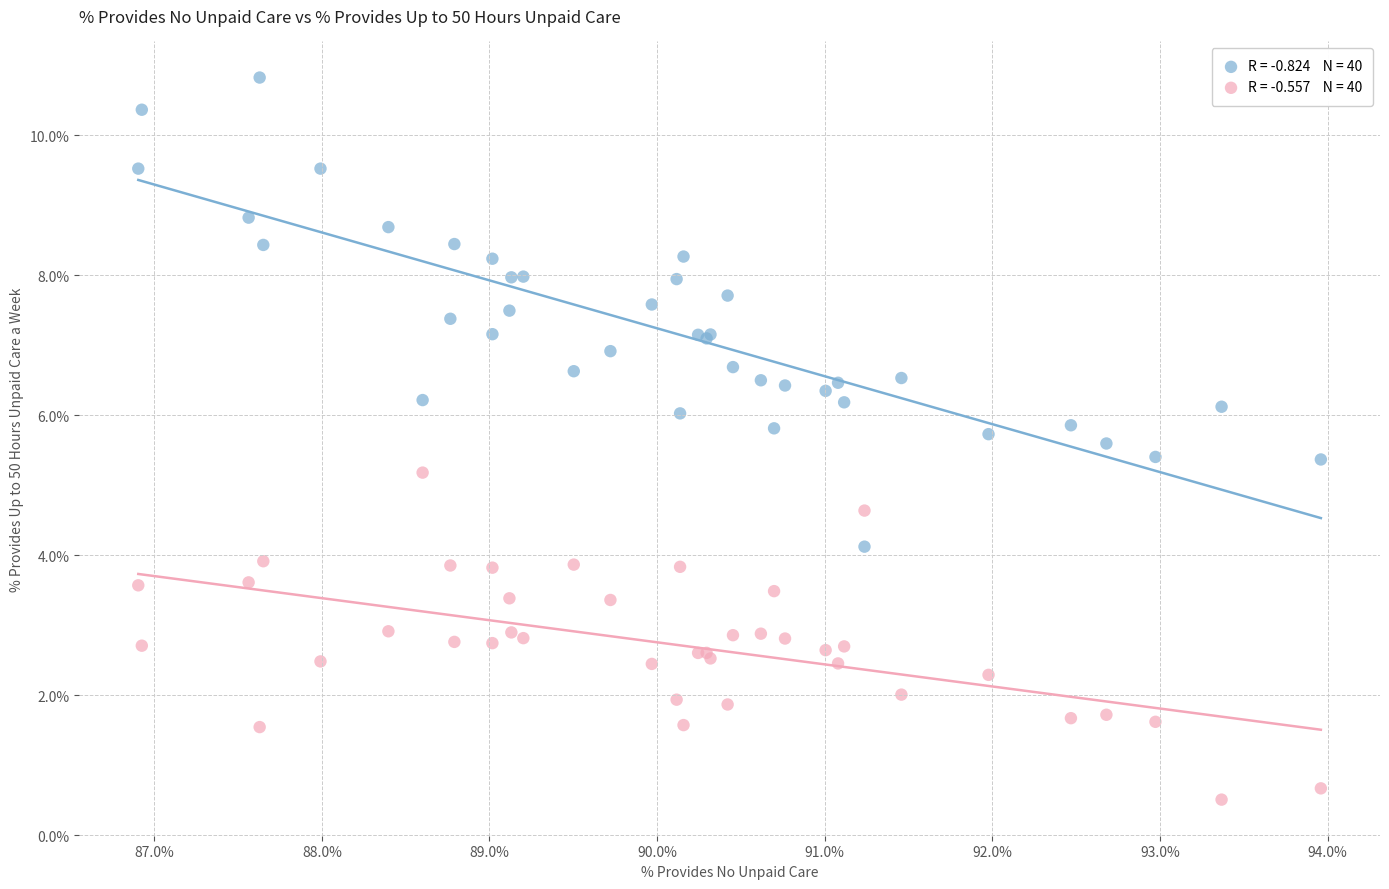

Across all series, what Y value is closest to 5?

5.2